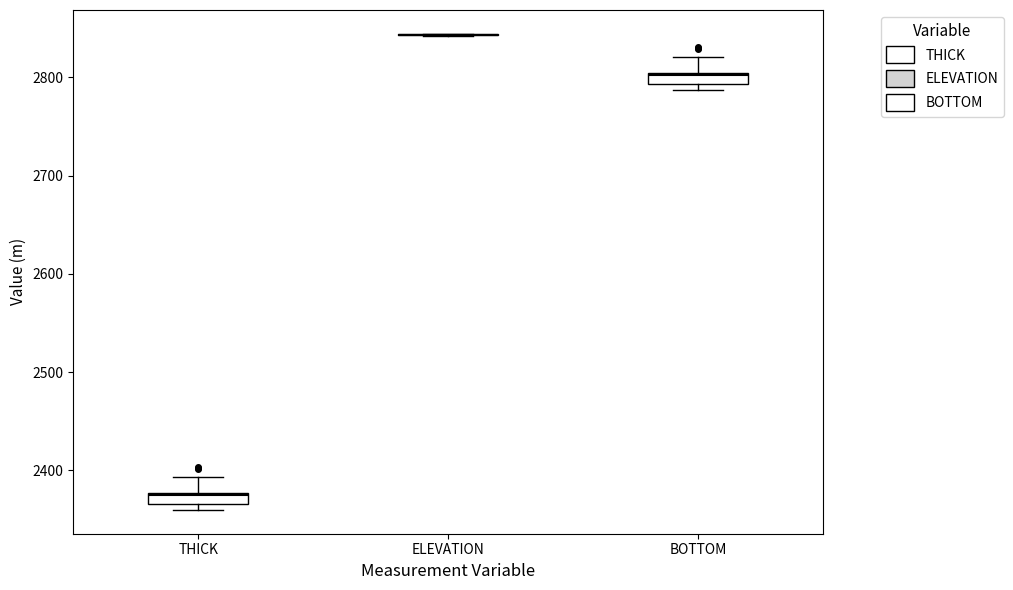

Where is the upper edge of the box for THICK on the y-axis? The values are not printed on the chart, so give them approximately, as read against the axis.

2380